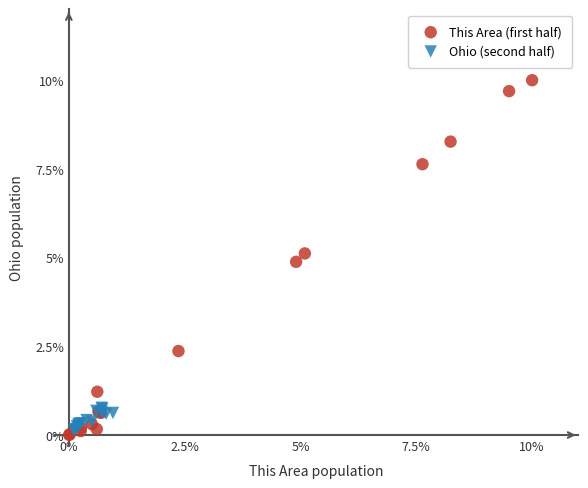

Which series has the widest spread of Y values?

This Area (first half)